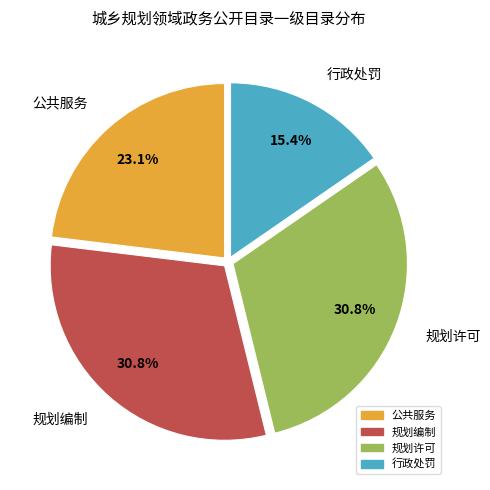

The 规划许可 slice represents 31% of the pie. True or false?

True